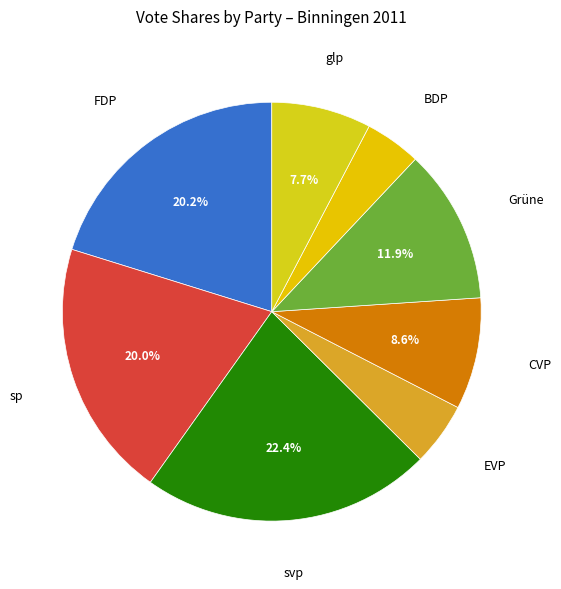

How many segments does this pie chart have?

8